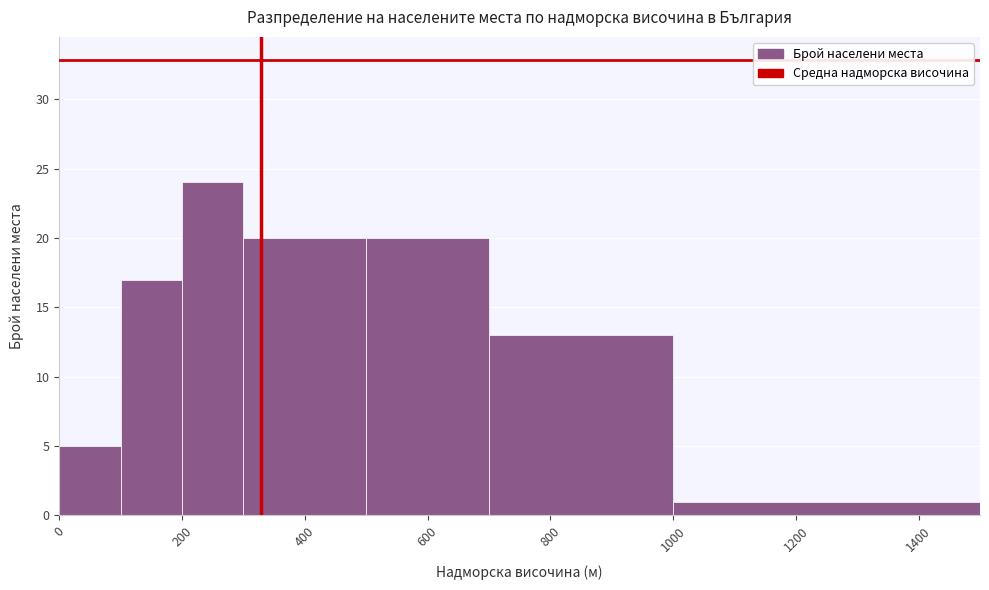

How tall is the bar that spans 200 to 300 on the x-axis? The values are not printed on the chart, so give them approximately, as read against the axis.

24